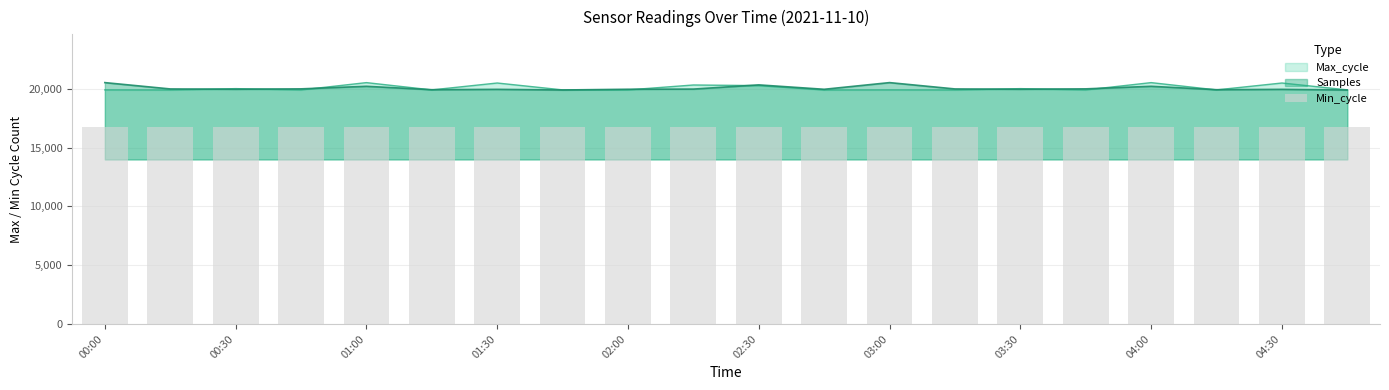

What is the lowest value of the Samples series?

19908.0